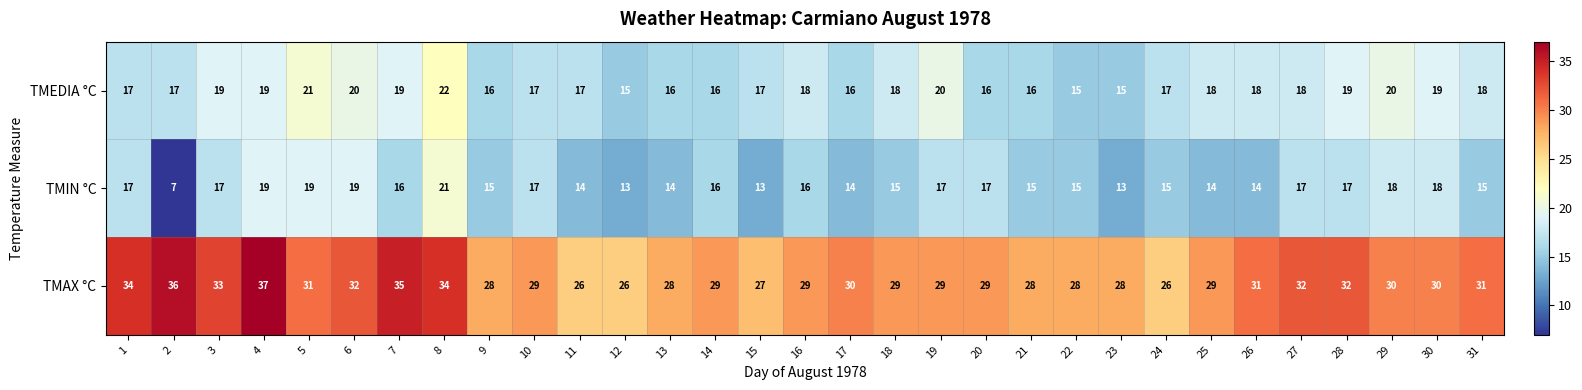

At which category is the sum across all series the highest?

8